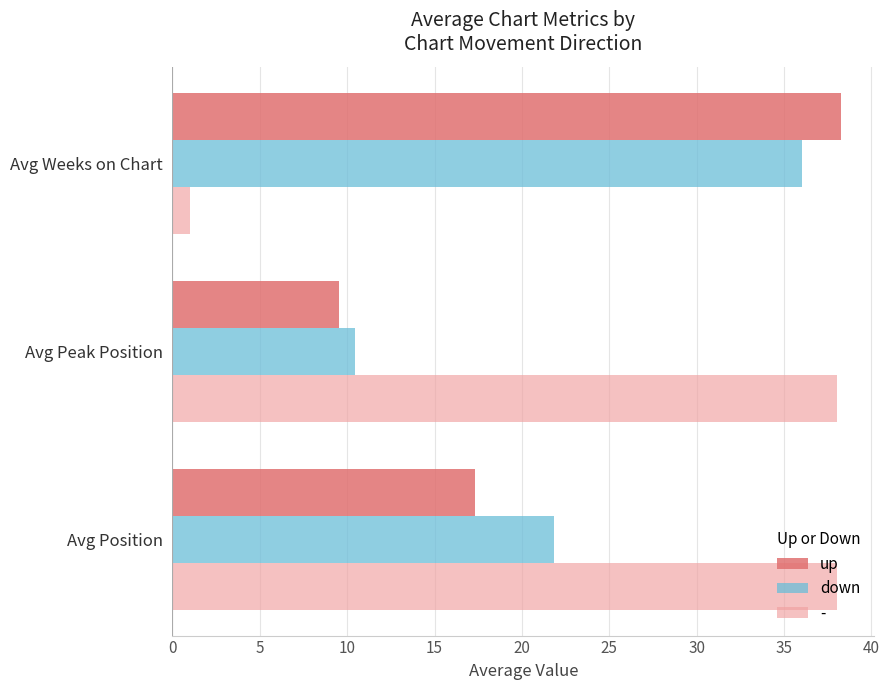

Is it true that up equals 17.3 at Avg Position?

True